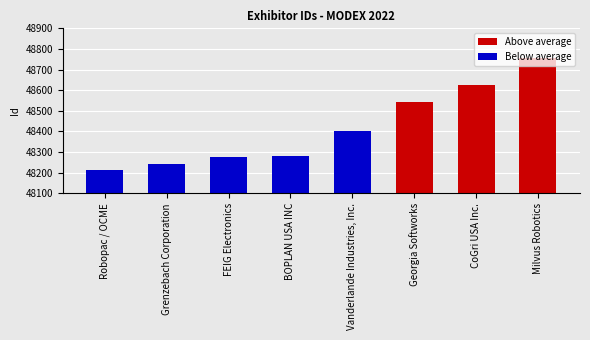

Count the number of data series in this chart.

1